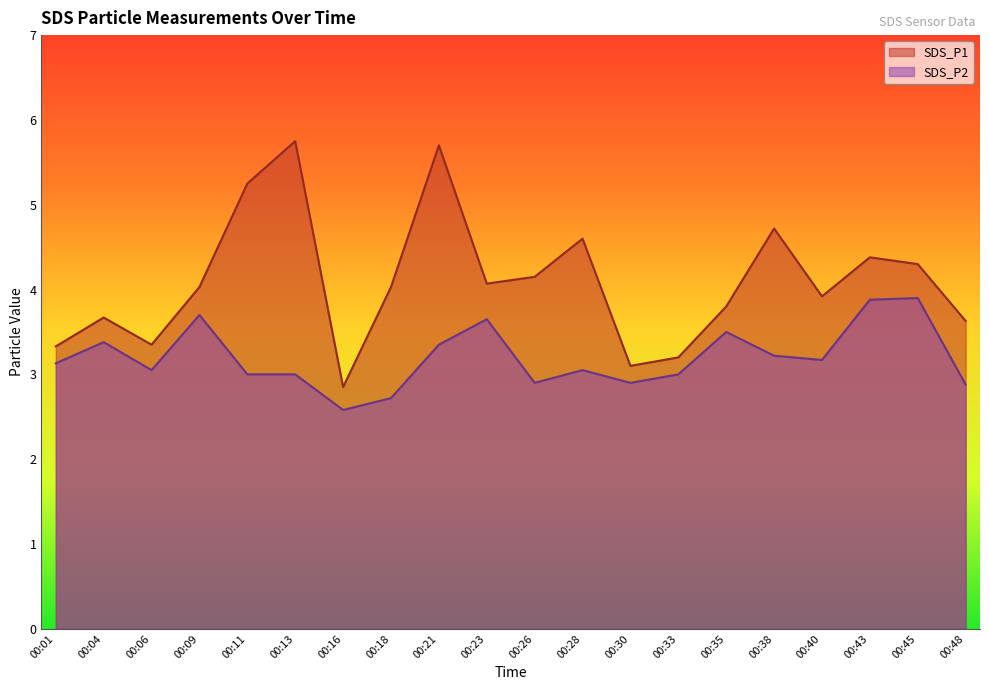

True or false: SDS_P2 and SDS_P1 intersect in this chart.

False